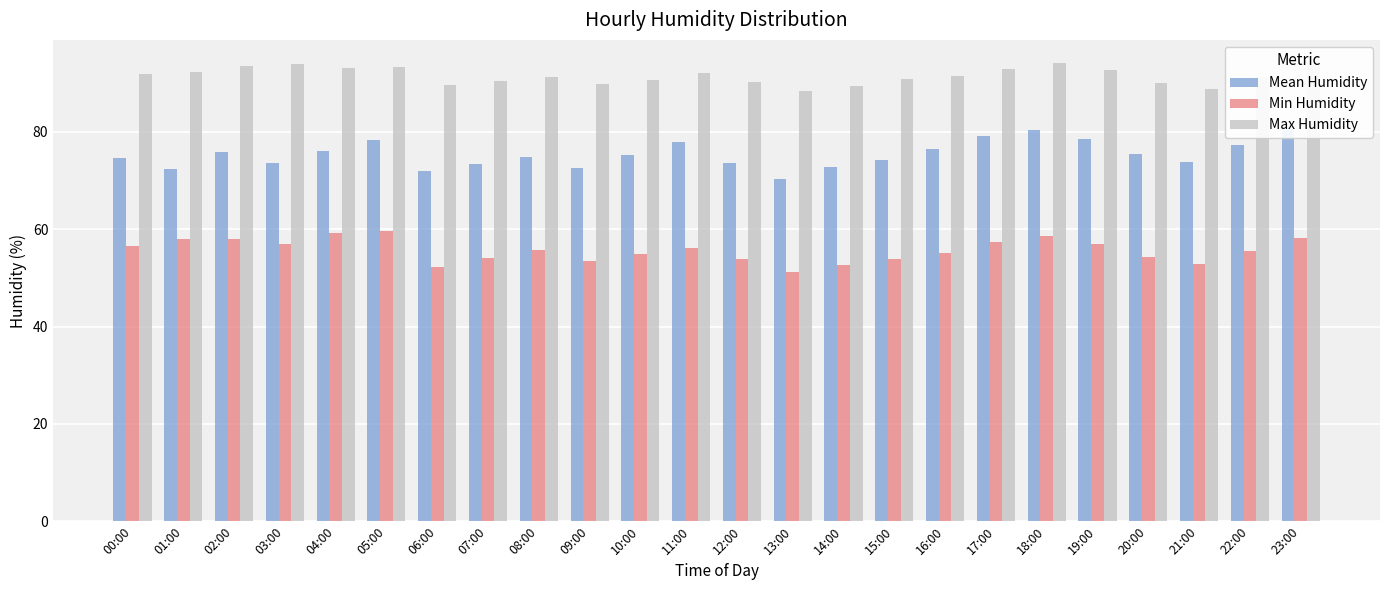

How many data points in Mean Humidity are above 75?

12